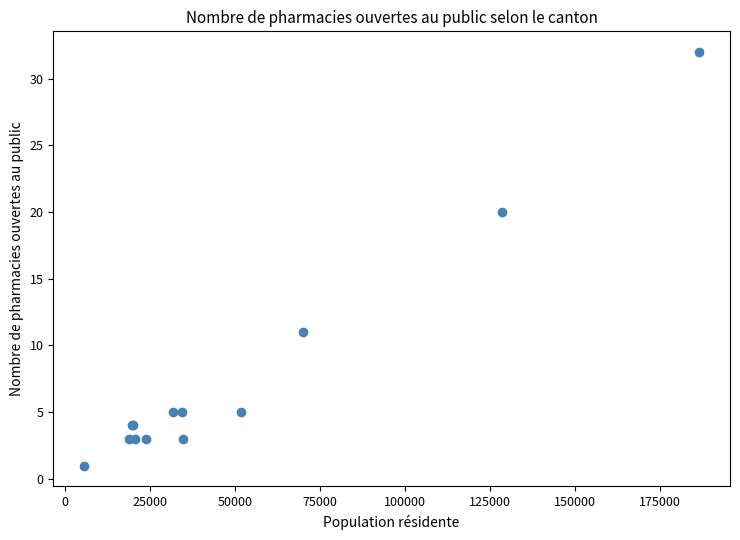

What Y value in the scatter plot is closest to 16?

20